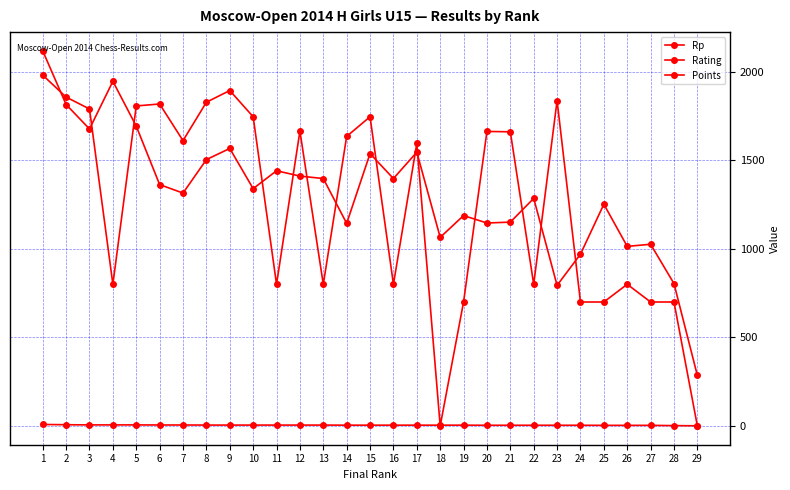

What is the highest value of the Points series?

8.5